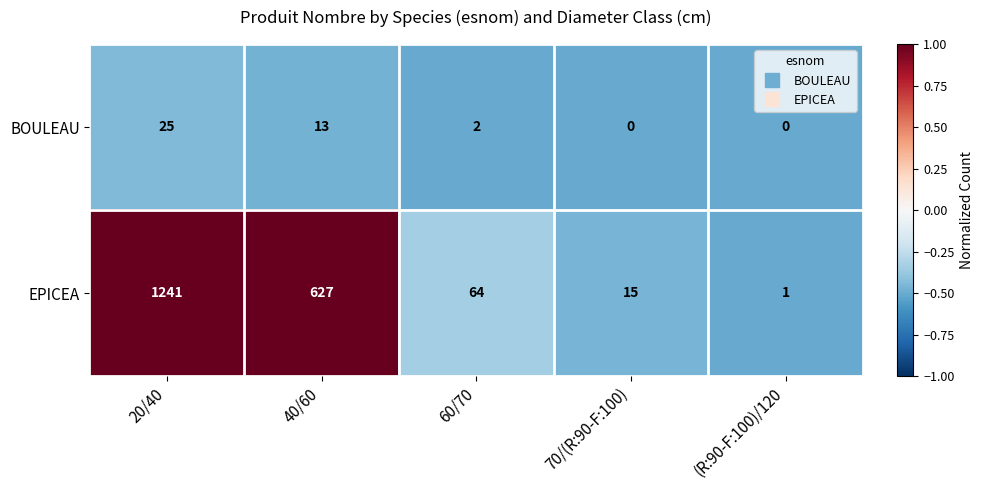

List the series in order of their overall mean, lowest first.

BOULEAU, EPICEA